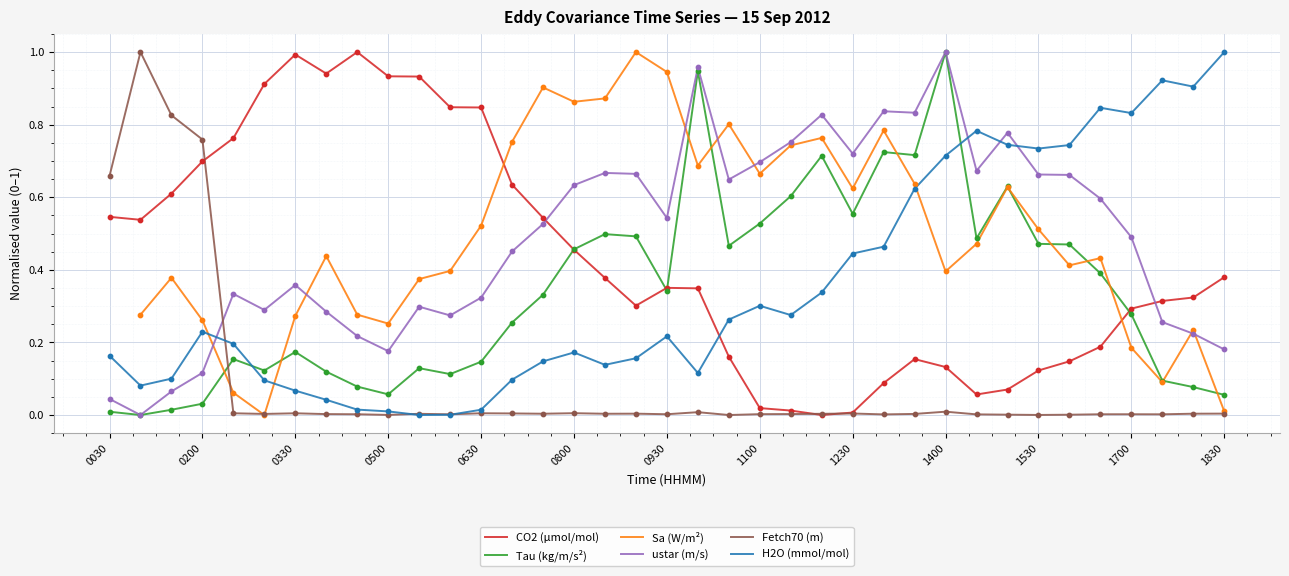

Which series has the largest Y range (max minus min)?

CO2 (µmol/mol)